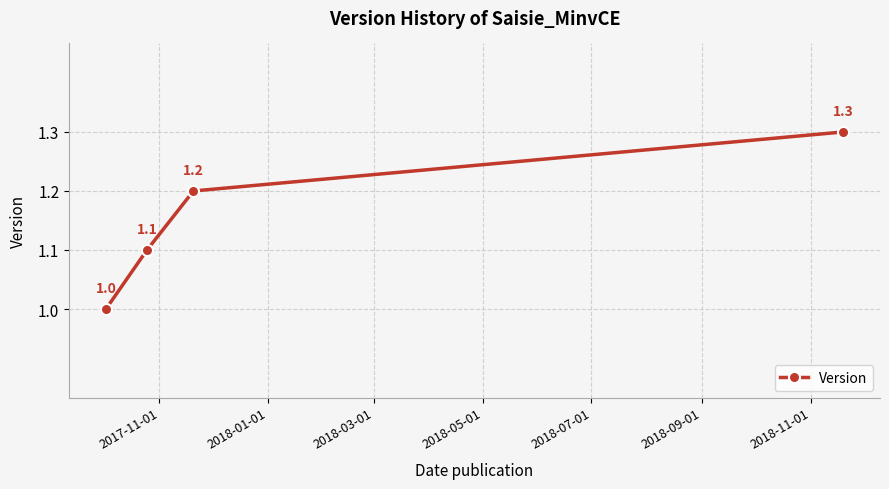

What is the maximum value shown in the chart?

1.3